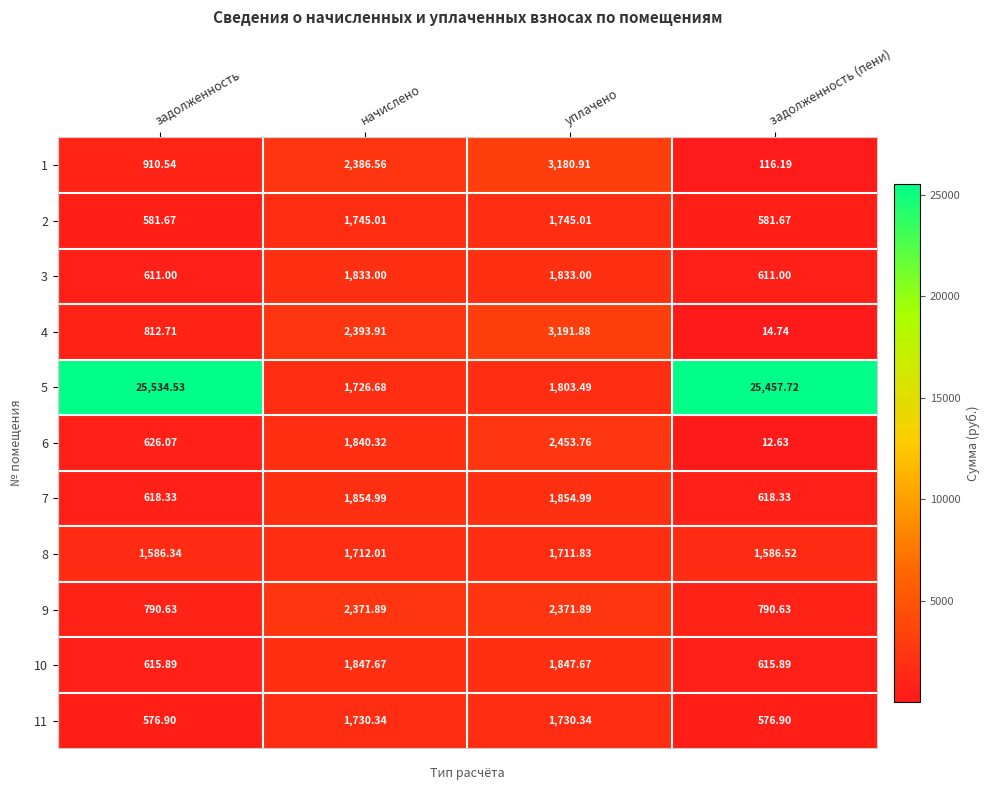

At which category is the sum across all series the highest?

задолженность